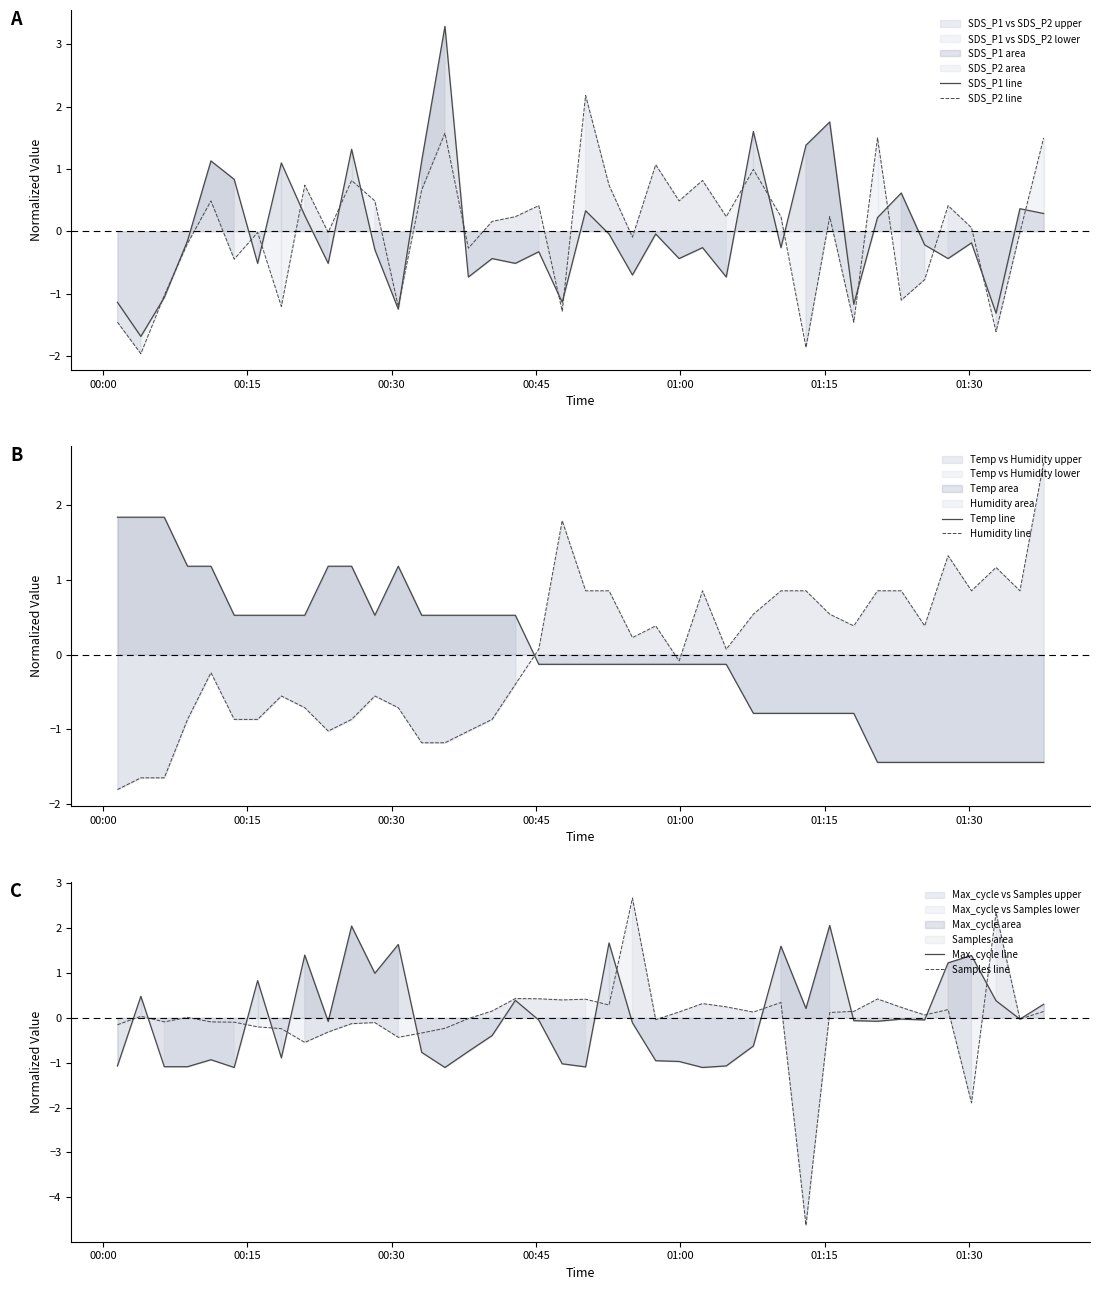

What is the difference between the maximum and minimum values in the SDS_P2 line series?

4.1